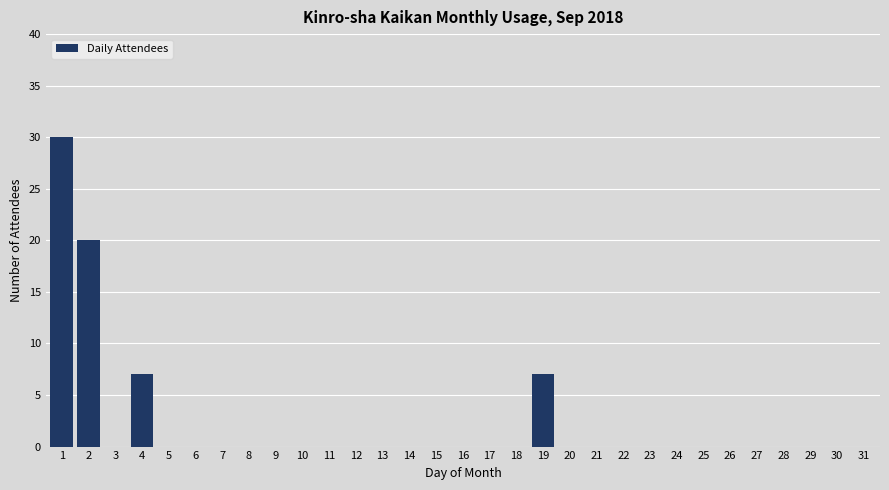

The value at 4 is 7. True or false?

True